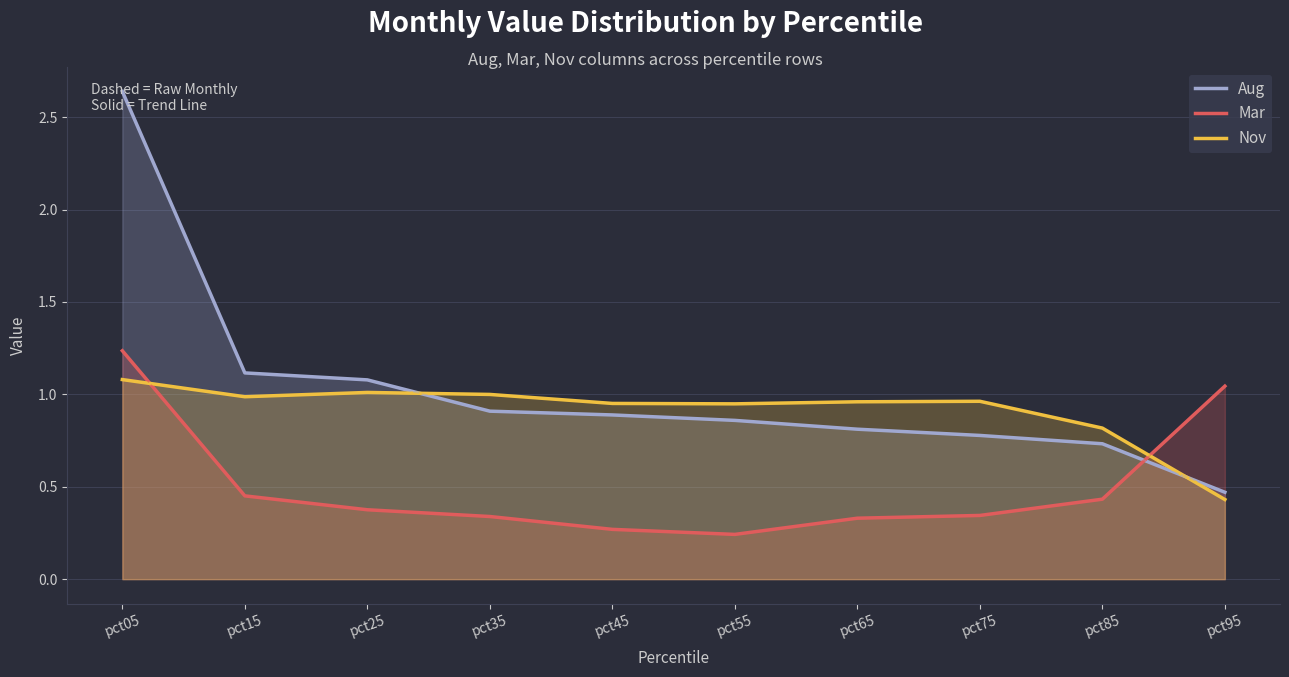

Which category has the lowest value in the Aug series?

pct95